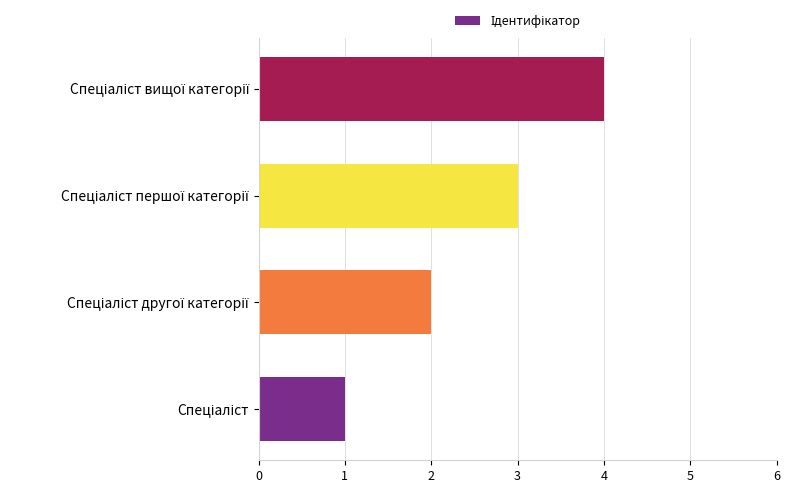

What is the greatest value displayed?

4